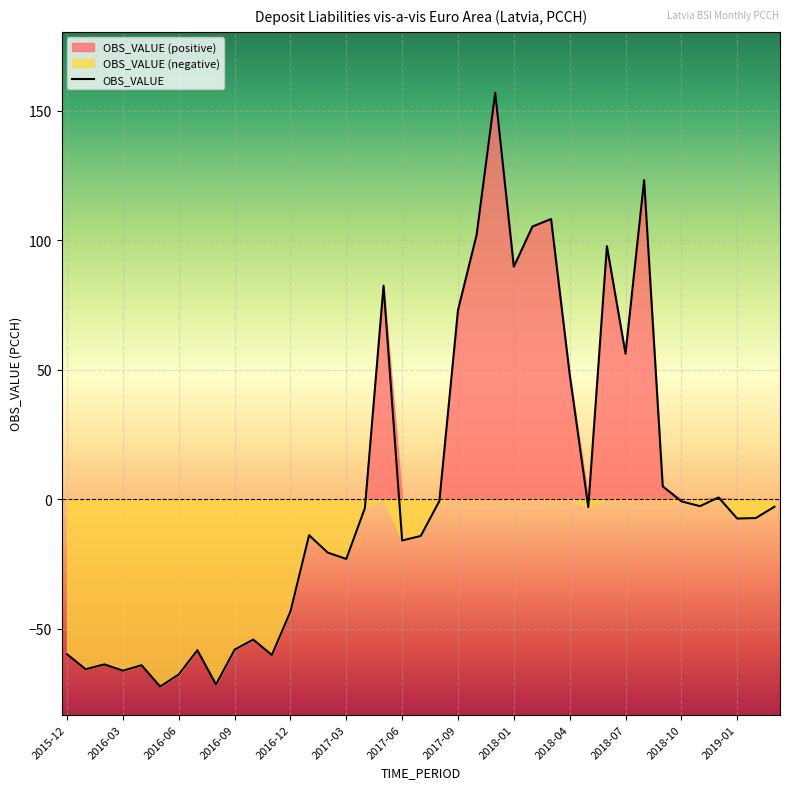

What is the difference between the maximum and minimum values?

229.1